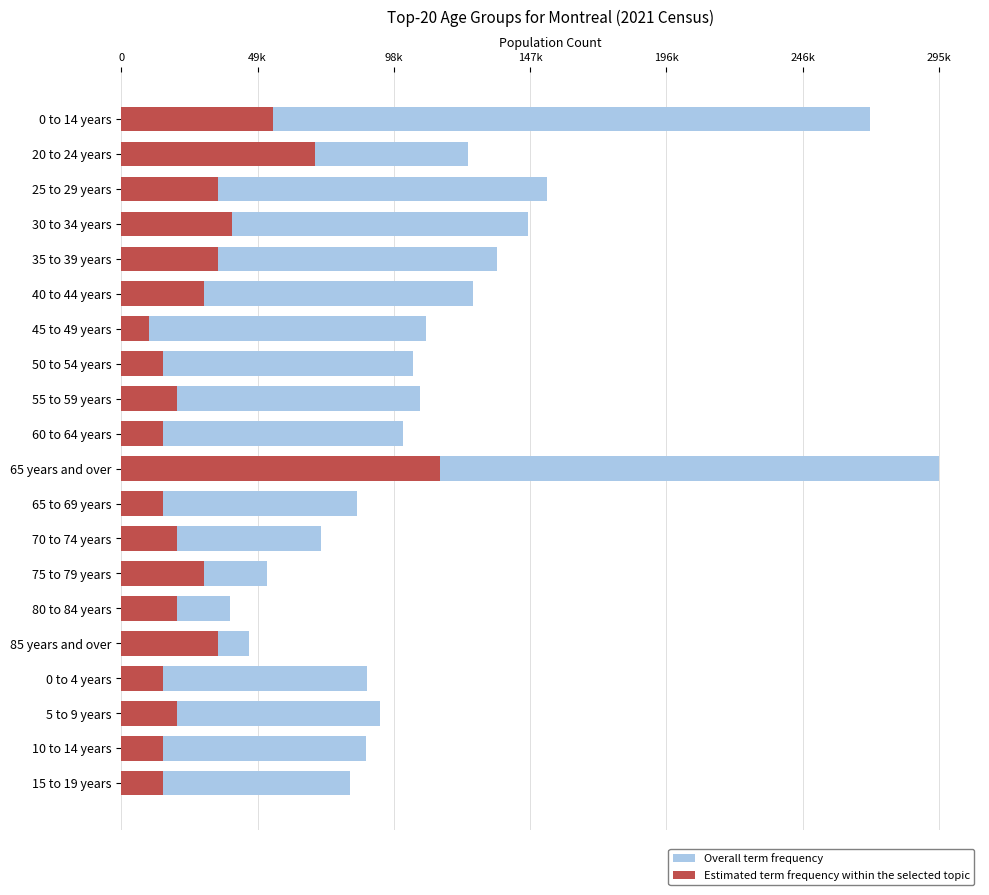

List the series in order of their peak value, lowest first.

Estimated term frequency within the selected topic, Overall term frequency